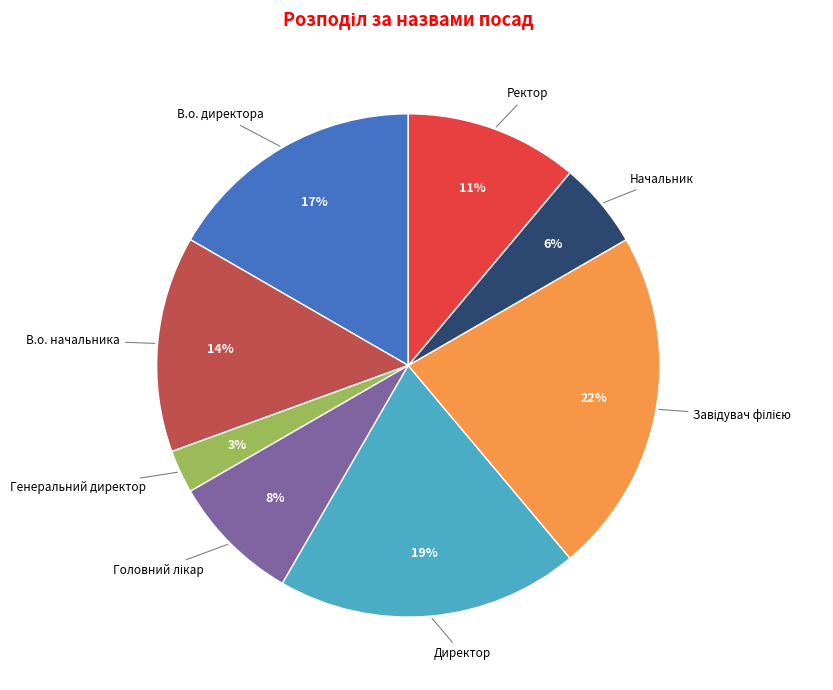

To the nearest percent, what is the average slice percentage?

12%